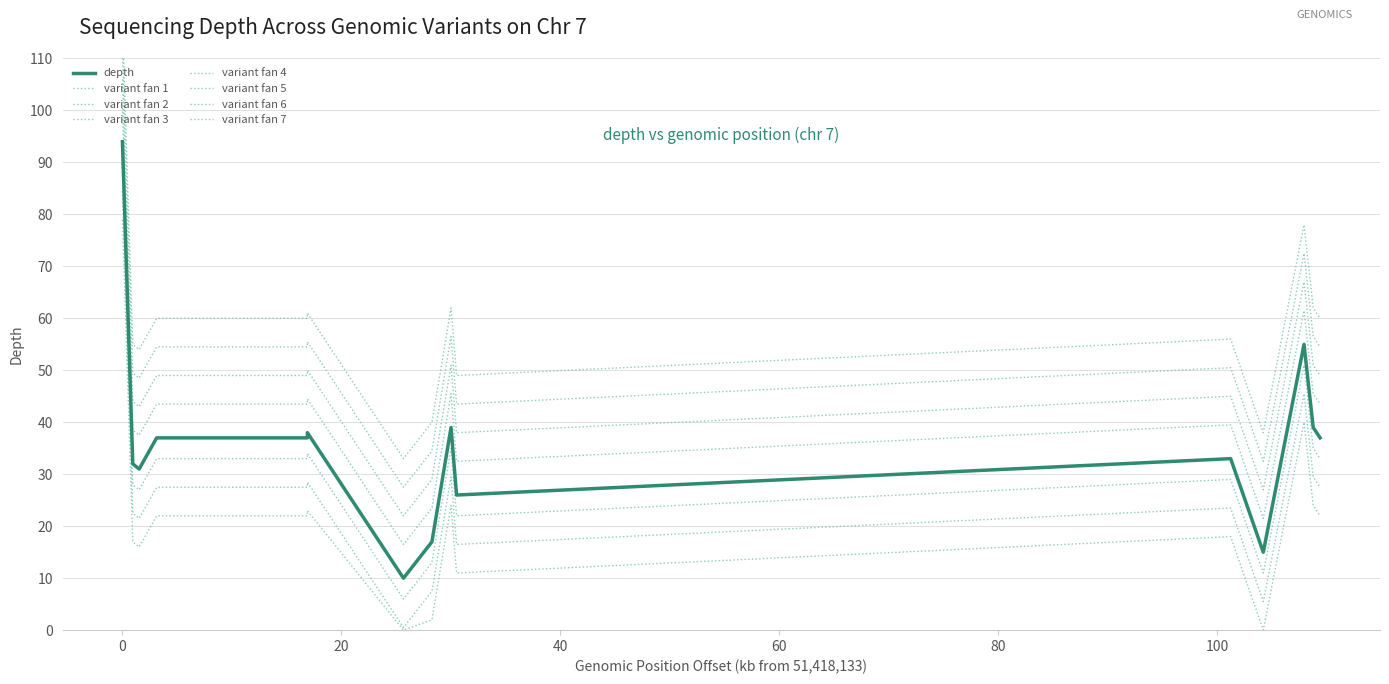

The value at 53919871 is 65. True or false?

False